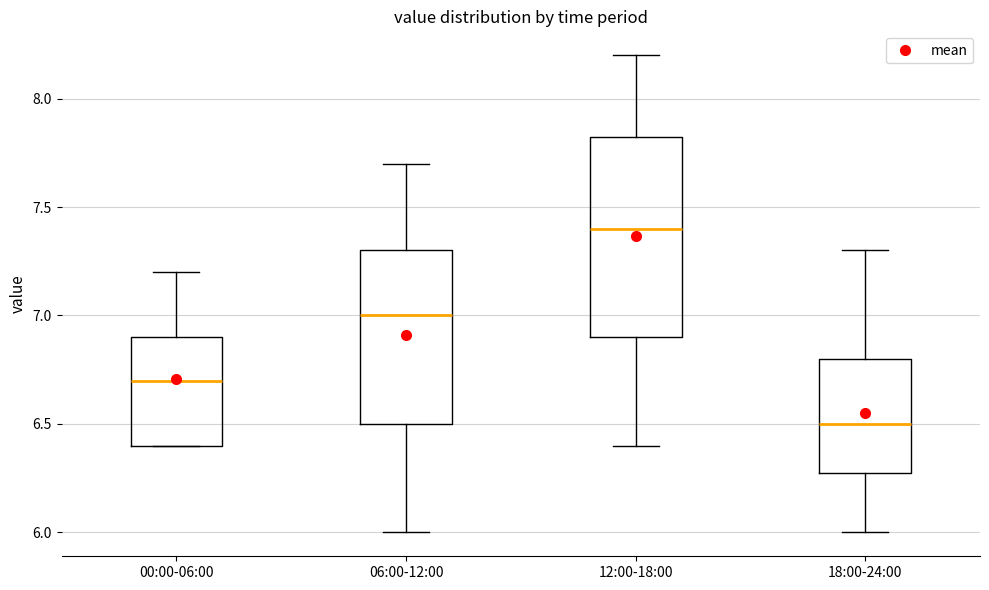

Which box has the highest median line?

12:00-18:00